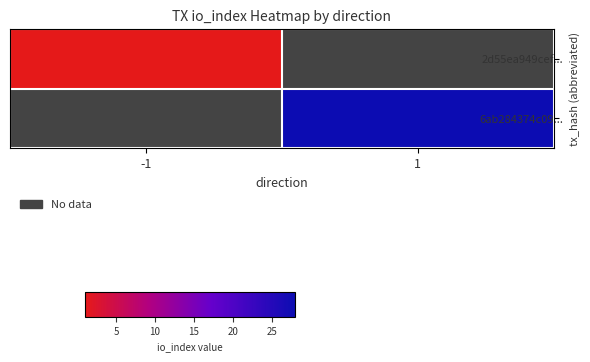

At which label does 2d55ea949cef... reach its peak?

-1